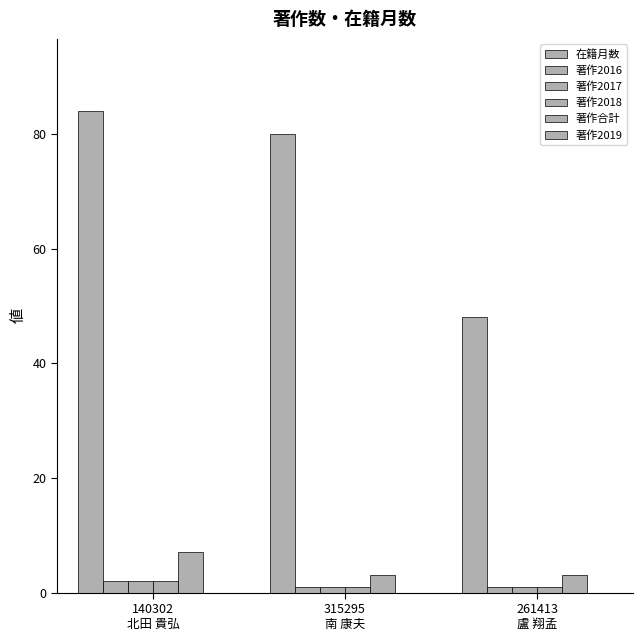

What is the average value of the 在籍月数 series?

71